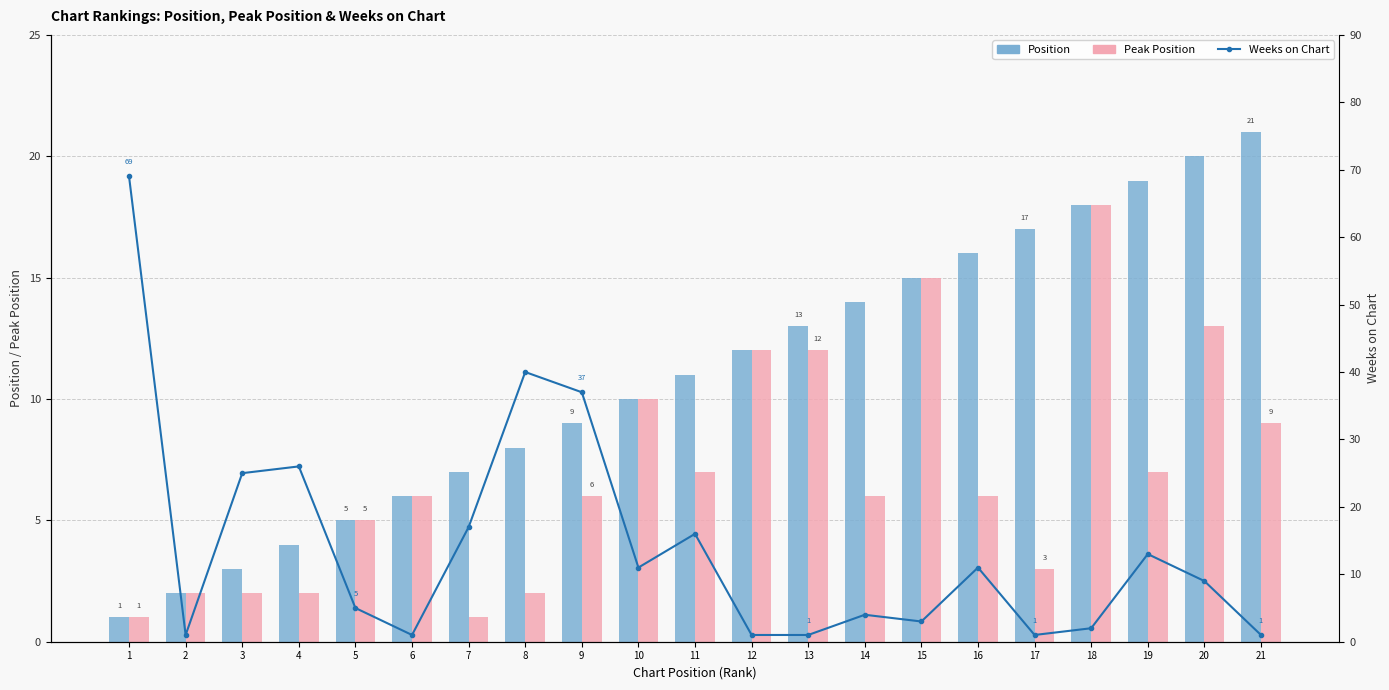

At which category is the sum across all series the highest?

1